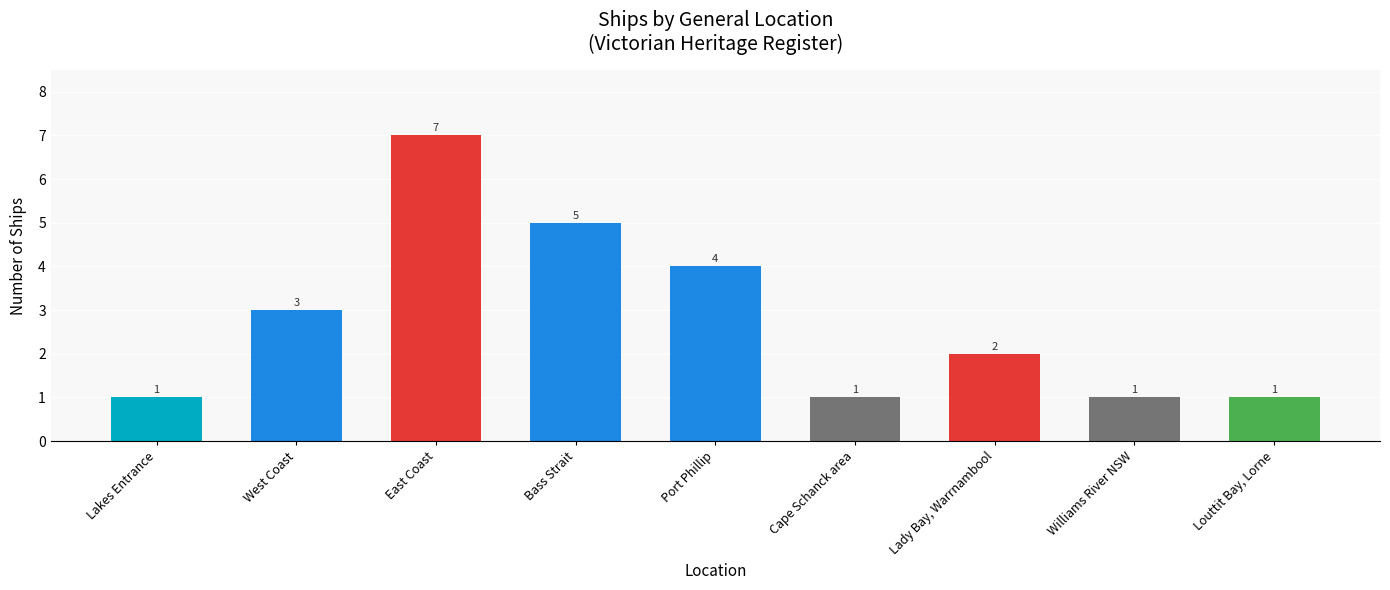

How many values are between 1 and 4?

7